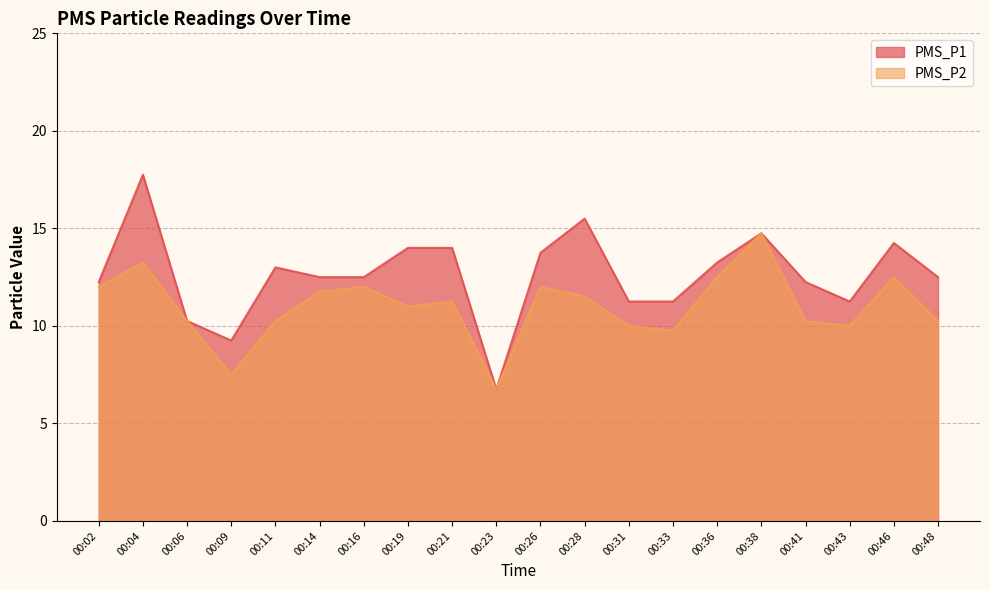

Which series has the widest spread of values?

PMS_P1